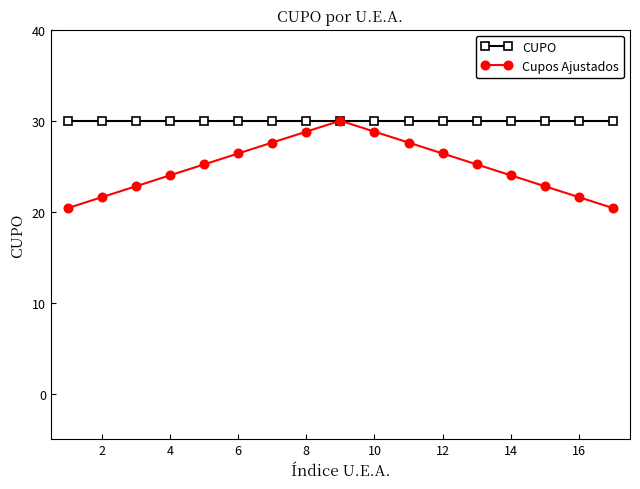

List the series in order of their overall mean, lowest first.

Cupos Ajustados, CUPO